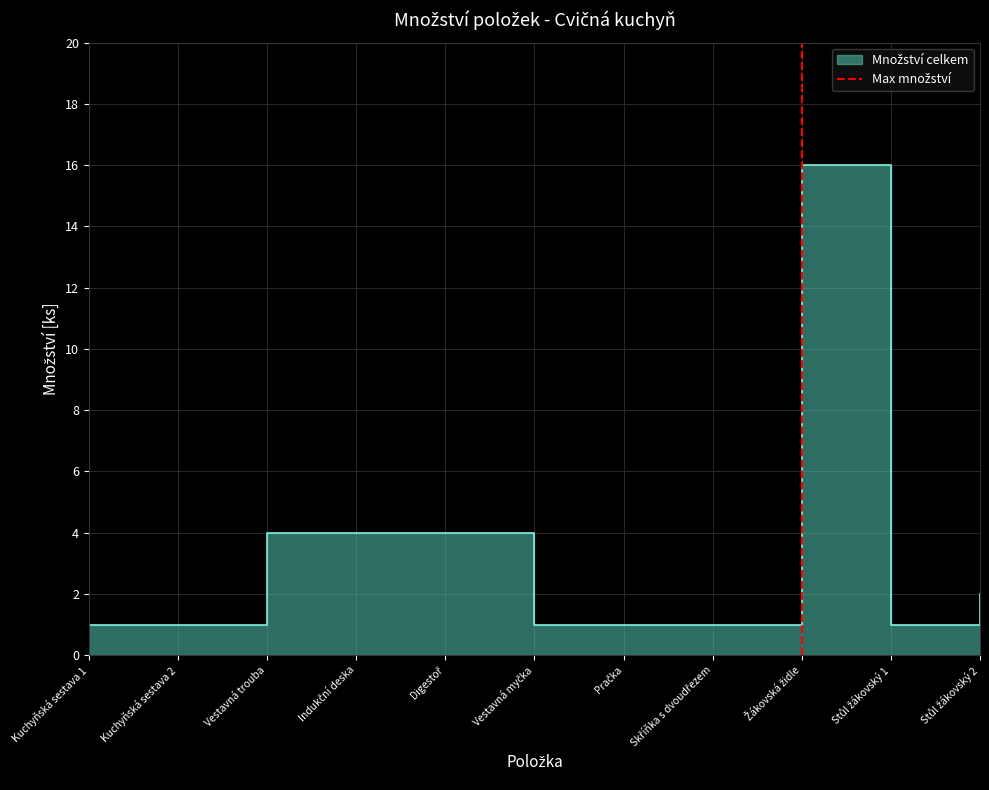

Between Kuchyňská sestava 2 and Kuchyňská sestava 1, which is larger?

Kuchyňská sestava 2